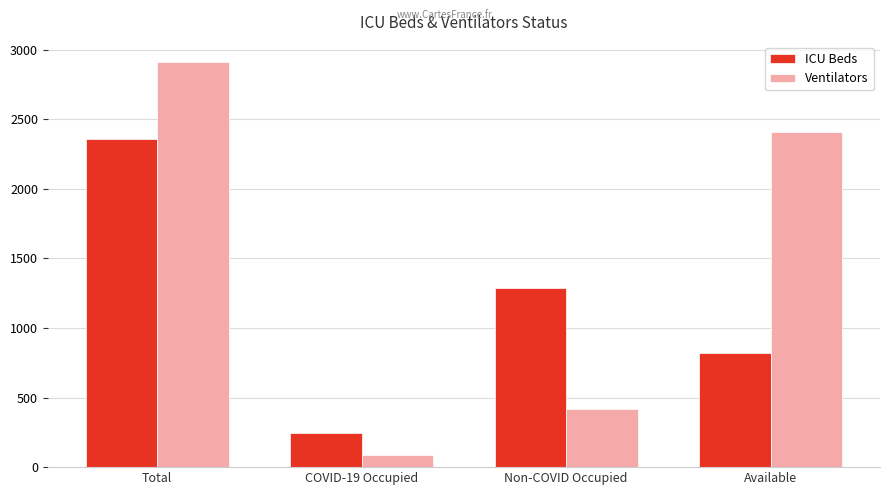

What is the spread (max minus min) of values at Non-COVID Occupied?

871